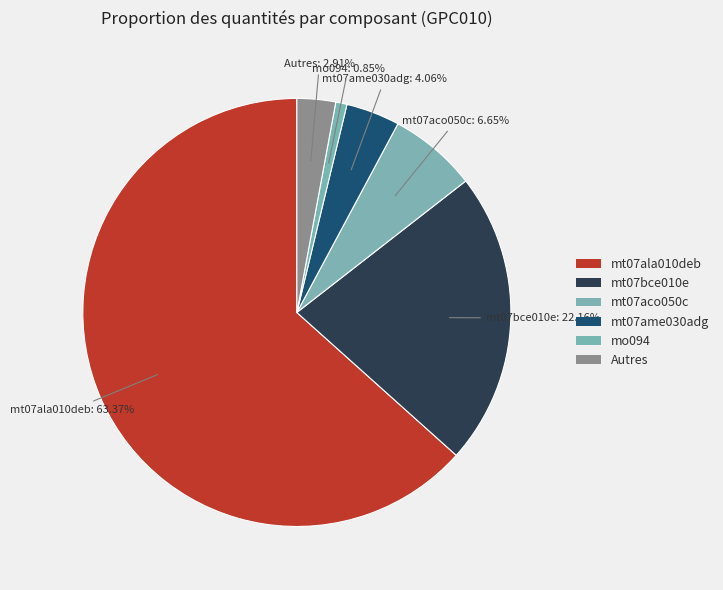

Count the number of slices in the pie.

6